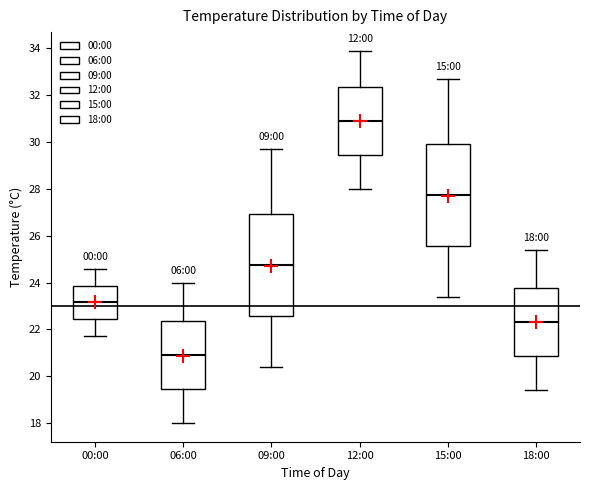

Which box has the highest median line?

12:00